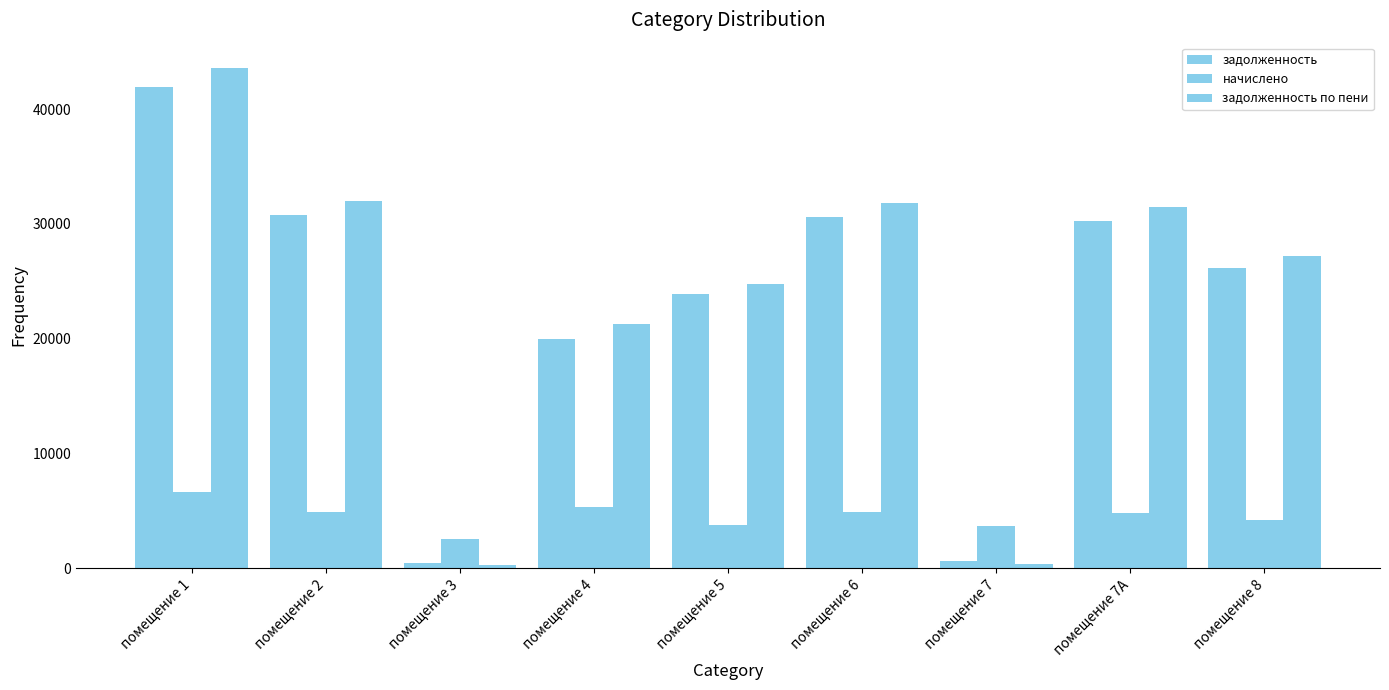

What is the label of the 9th bar from the right?

помещение 1